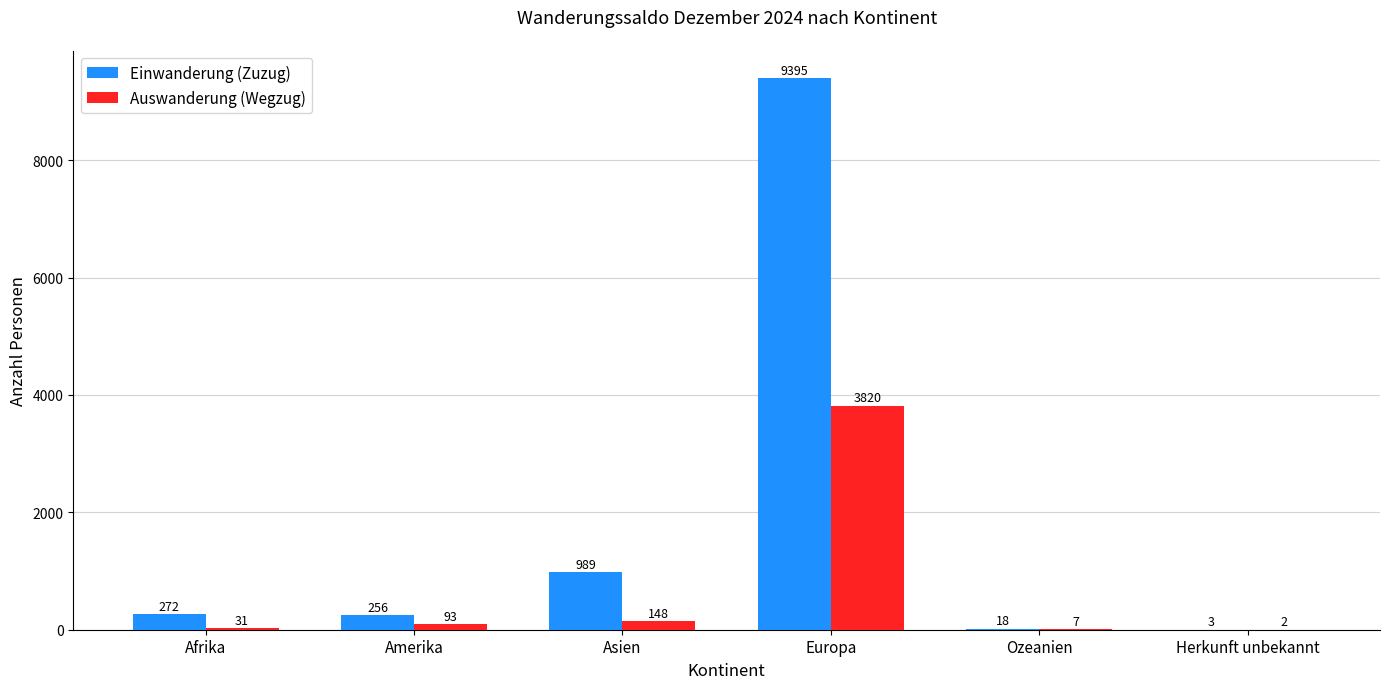

Reading left to right, what are all the values shown in this chart?

Einwanderung (Zuzug): Afrika=272	Amerika=256	Asien=989	Europa=9395	Ozeanien=18	Herkunft unbekannt=3
Auswanderung (Wegzug): Afrika=31	Amerika=93	Asien=148	Europa=3820	Ozeanien=7	Herkunft unbekannt=2